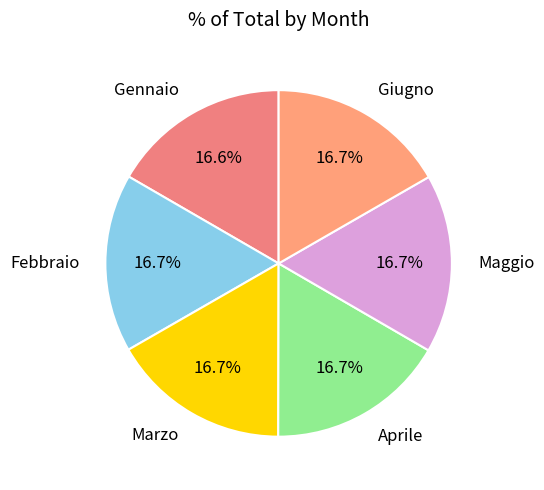

What percentage is NOT represented by Marzo?

83.3%